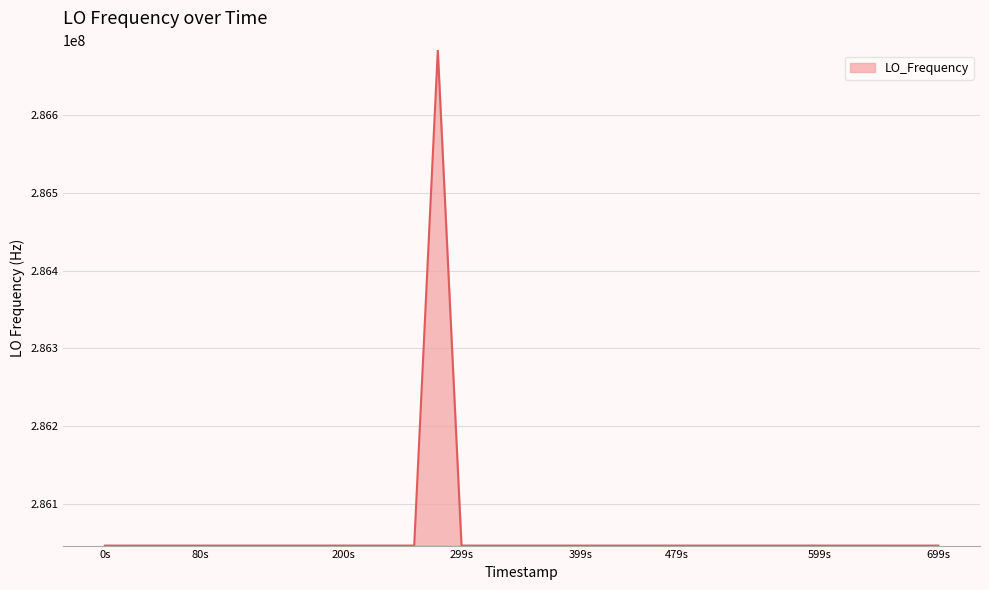

What is the difference between the maximum and minimum values?

635709.8